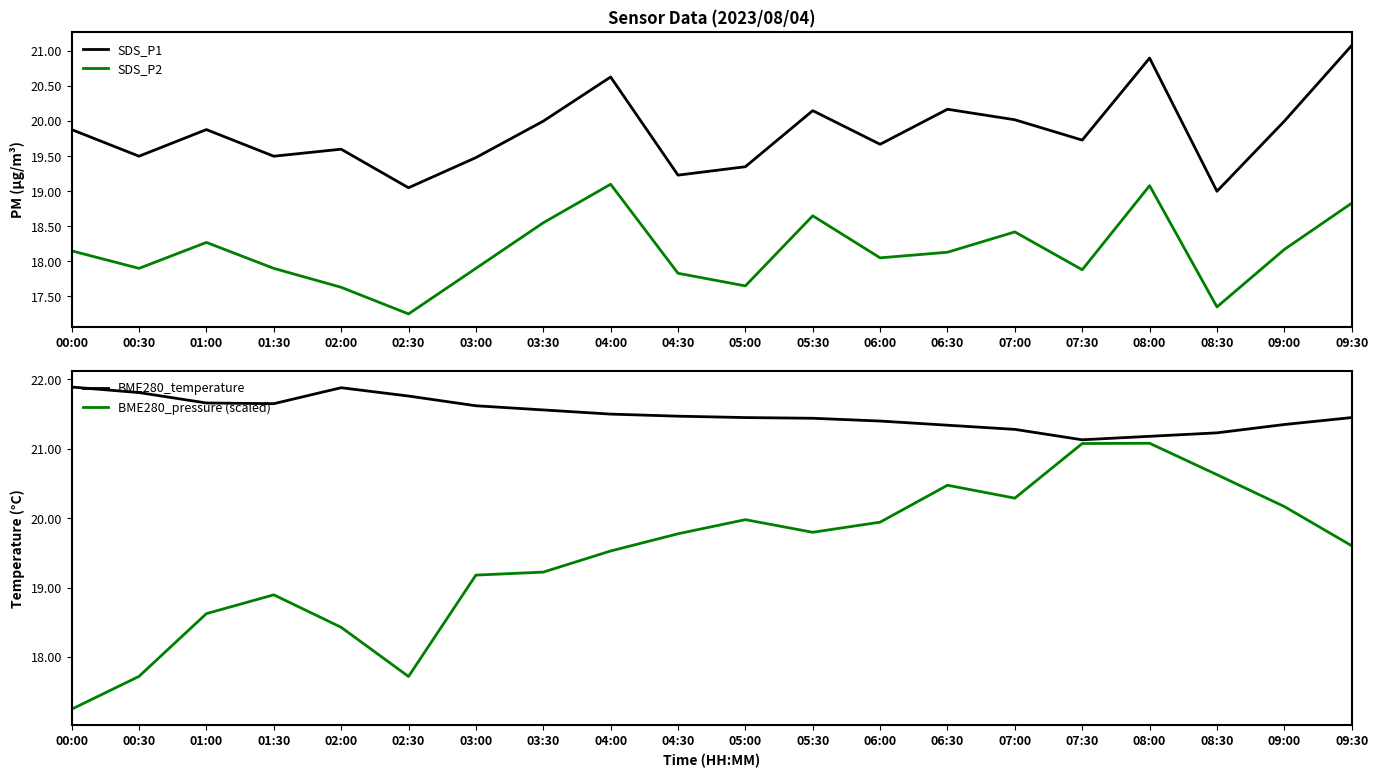

At which category is the sum across all series the highest?

08:00